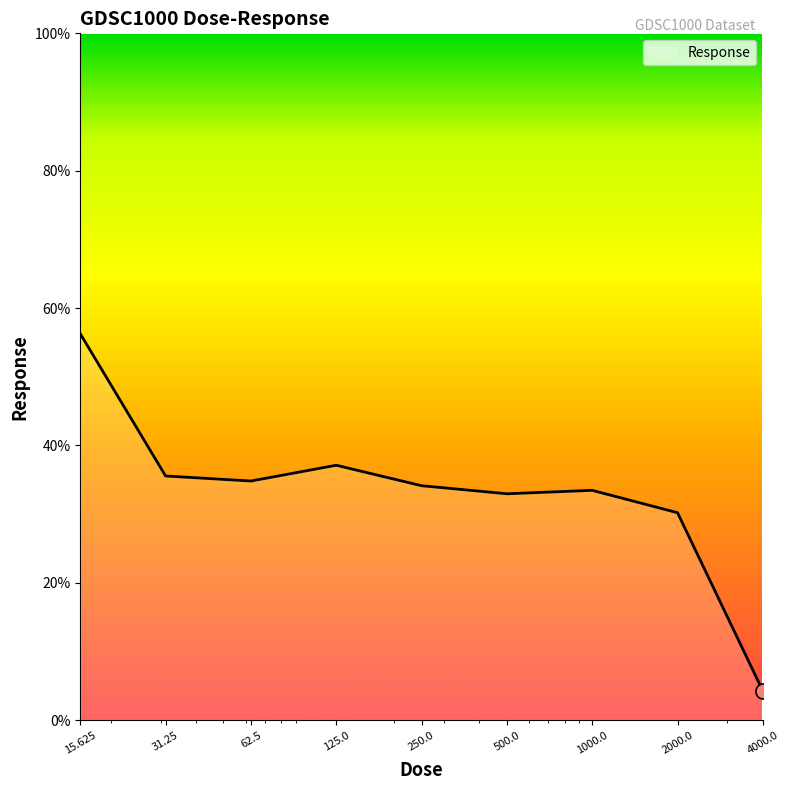

What is the difference between the maximum and minimum values?

52.0